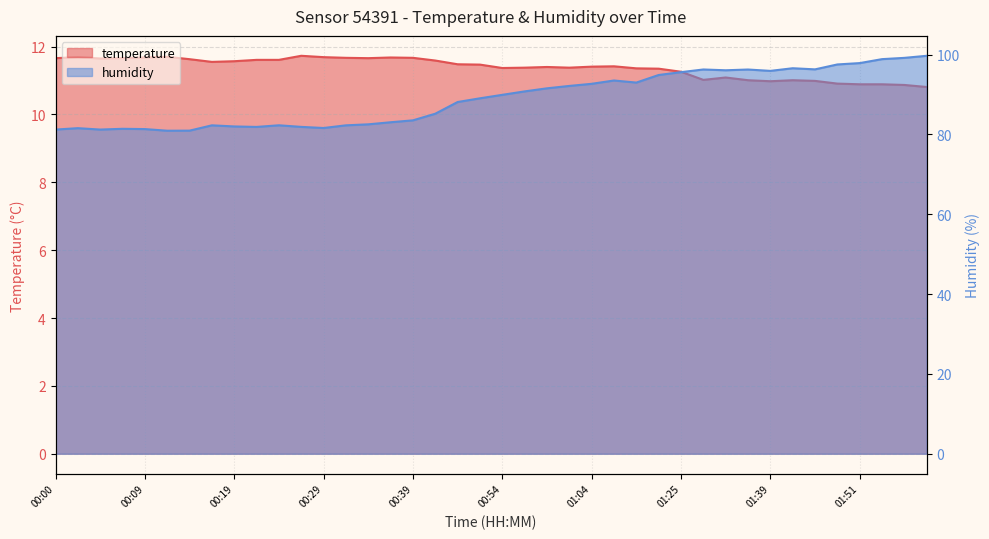

Reading left to right, list all the values displayed in this chart.

temperature: 11.7	11.7	11.7	11.7	11.7	11.7	11.6	11.6	11.6	11.6	11.6	11.7	11.7	11.7	11.7	11.7	11.7	11.6	11.5	11.5	11.4	11.4	11.4	11.4	11.4	11.4	11.4	11.3	11.3	11.0	11.1	11.0	11.0	11.0	11.0	10.9	10.9	10.9	10.9	10.8
humidity: 81.2	81.5	81.2	81.4	81.3	80.9	80.9	82.3	82.0	81.9	82.3	81.9	81.6	82.3	82.5	83.0	83.5	85.2	88.1	89.0	89.9	90.8	91.5	92.1	92.7	93.5	93.0	94.9	95.6	96.2	96.0	96.2	95.9	96.6	96.3	97.5	97.8	98.8	99.2	99.7